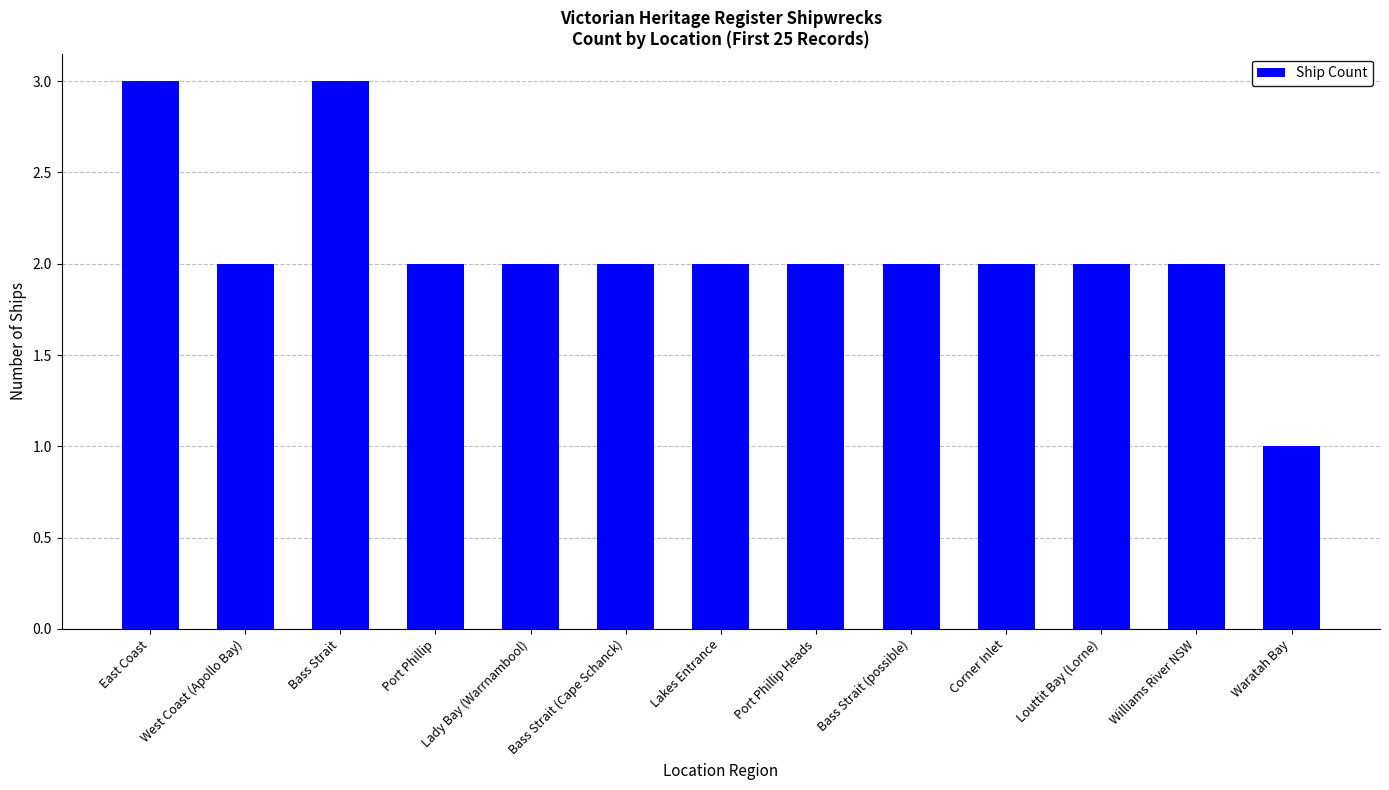

What is the minimum value shown in the chart?

1